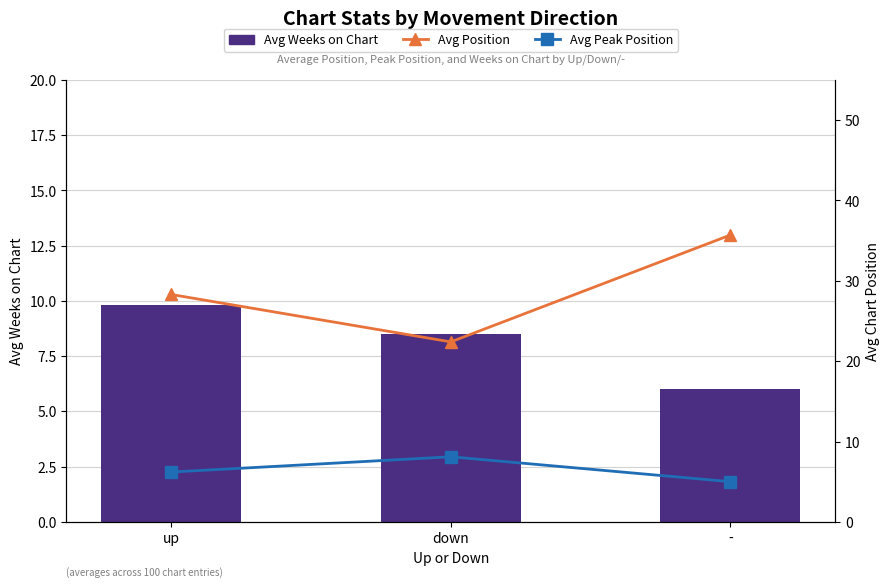

At which label does Avg Position first exceed 28?

up